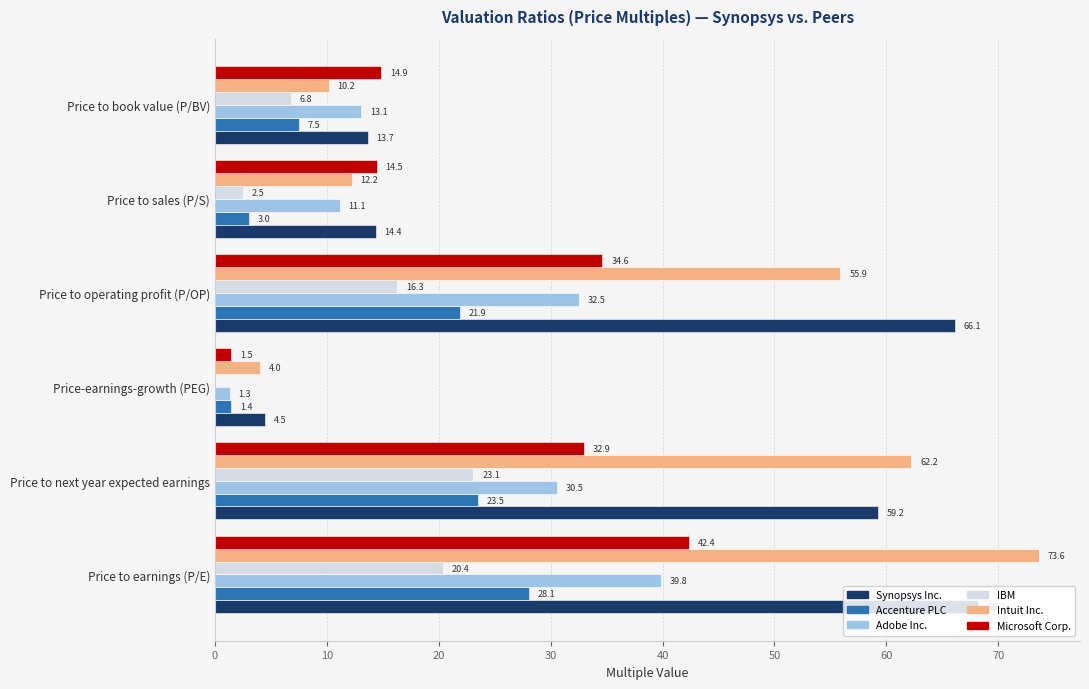

What is the sum of the Accenture PLC values at Price to next year expected earnings and Price to book value (P/BV)?

31.0